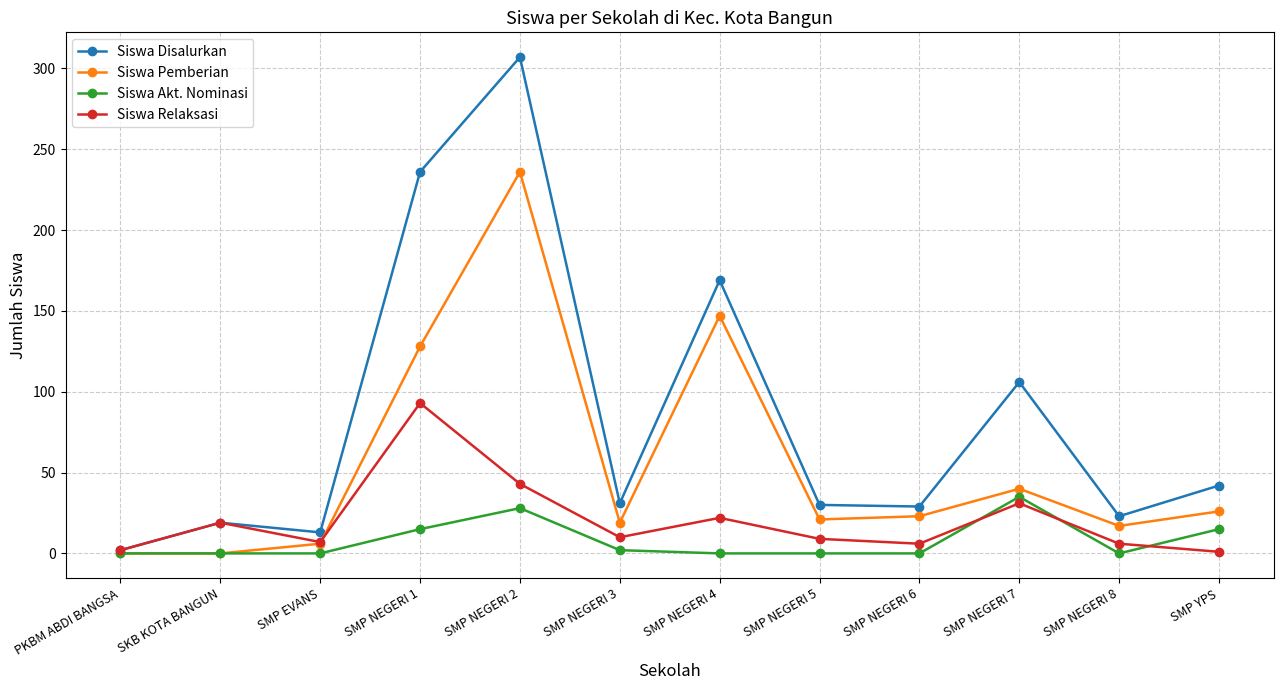

What are all the series names shown in the legend?

Siswa Disalurkan, Siswa Pemberian, Siswa Akt. Nominasi, Siswa Relaksasi